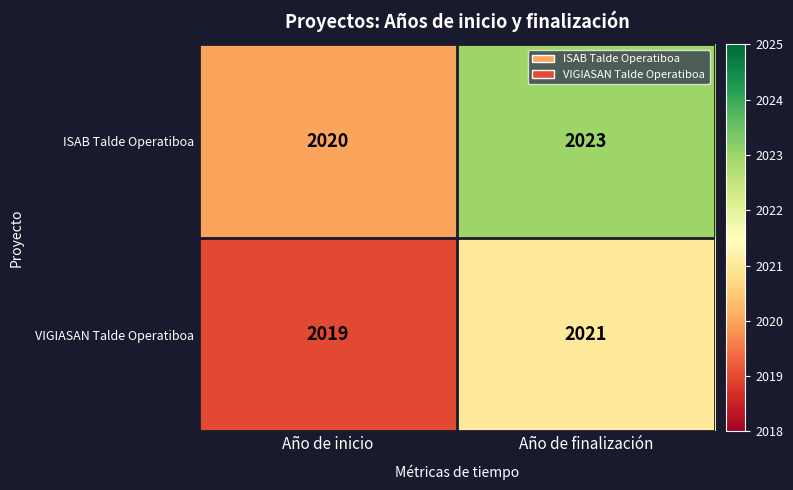

What is the difference between the ISAB Talde Operatiboa values at Año de inicio and Año de finalización?

3